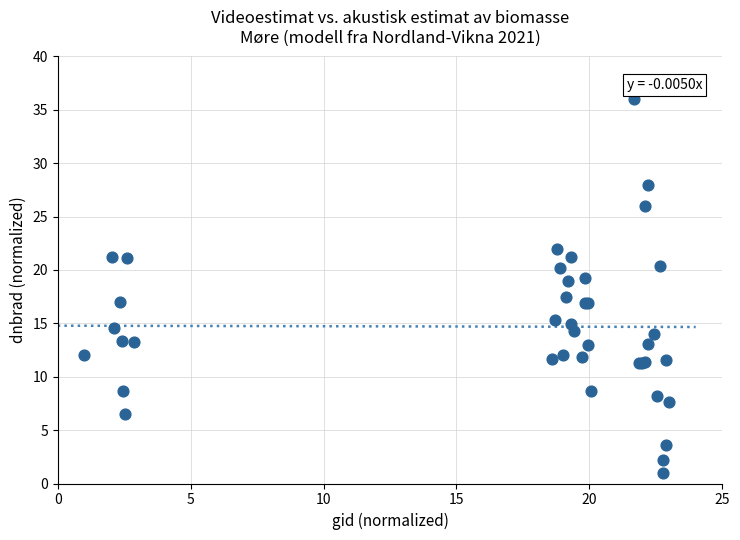

What Y value in the scatter plot is closest to 18?

17.5